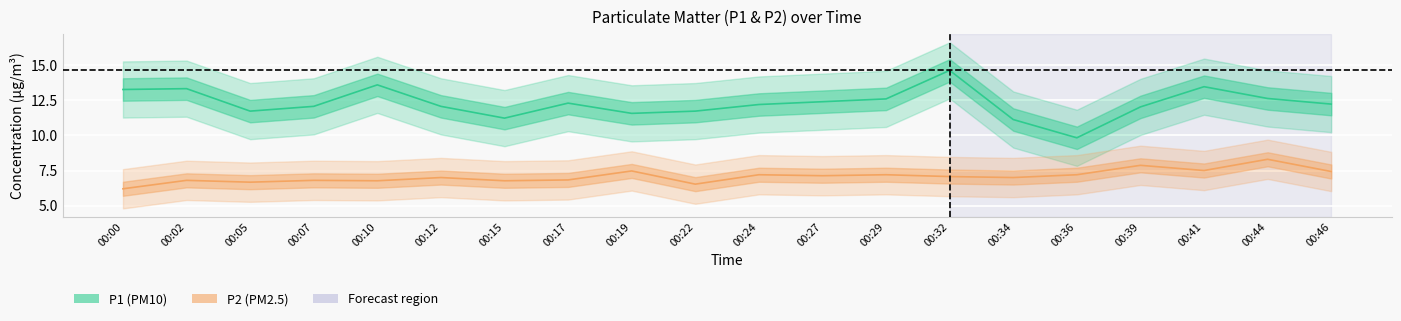

Between 00:36 and 00:02, which is larger?

00:02